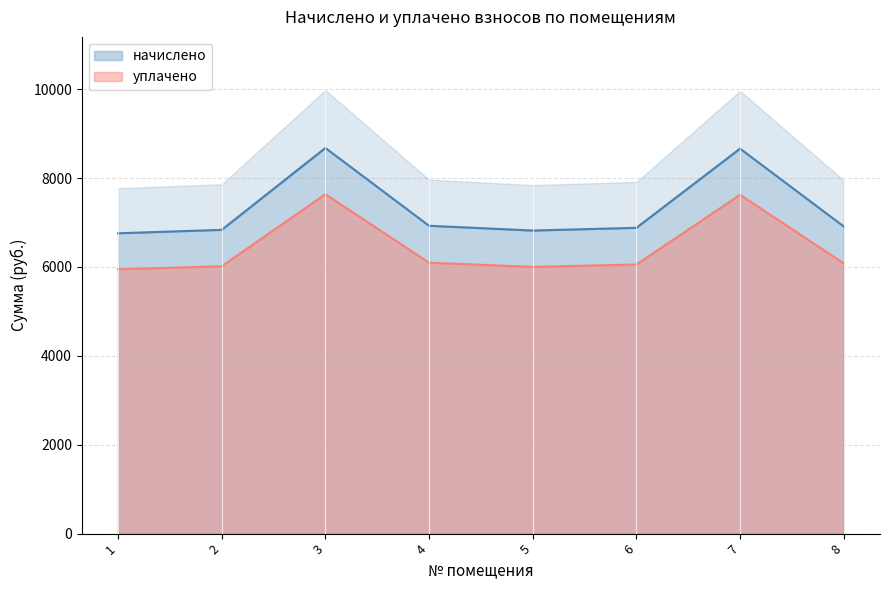

What is the total value across all series at 3?

16315.4